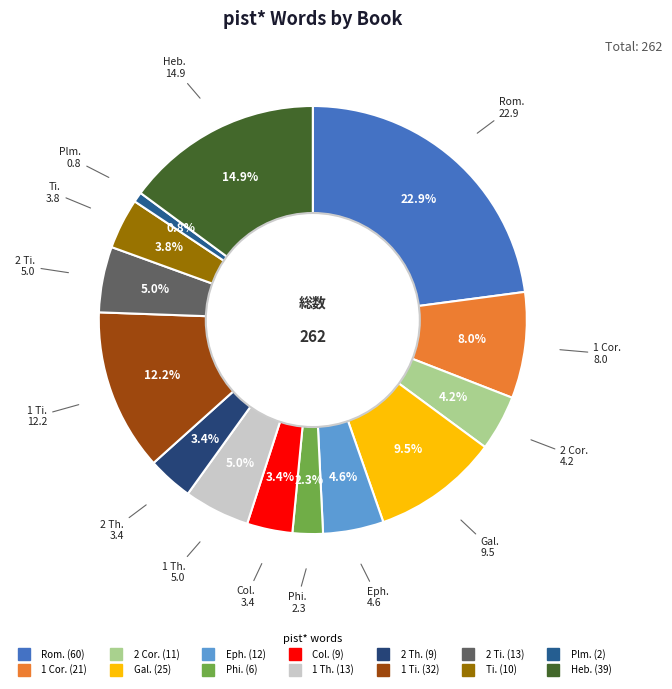

To the nearest percent, what is the difference between the Heb. and Eph. slice percentages?

10%